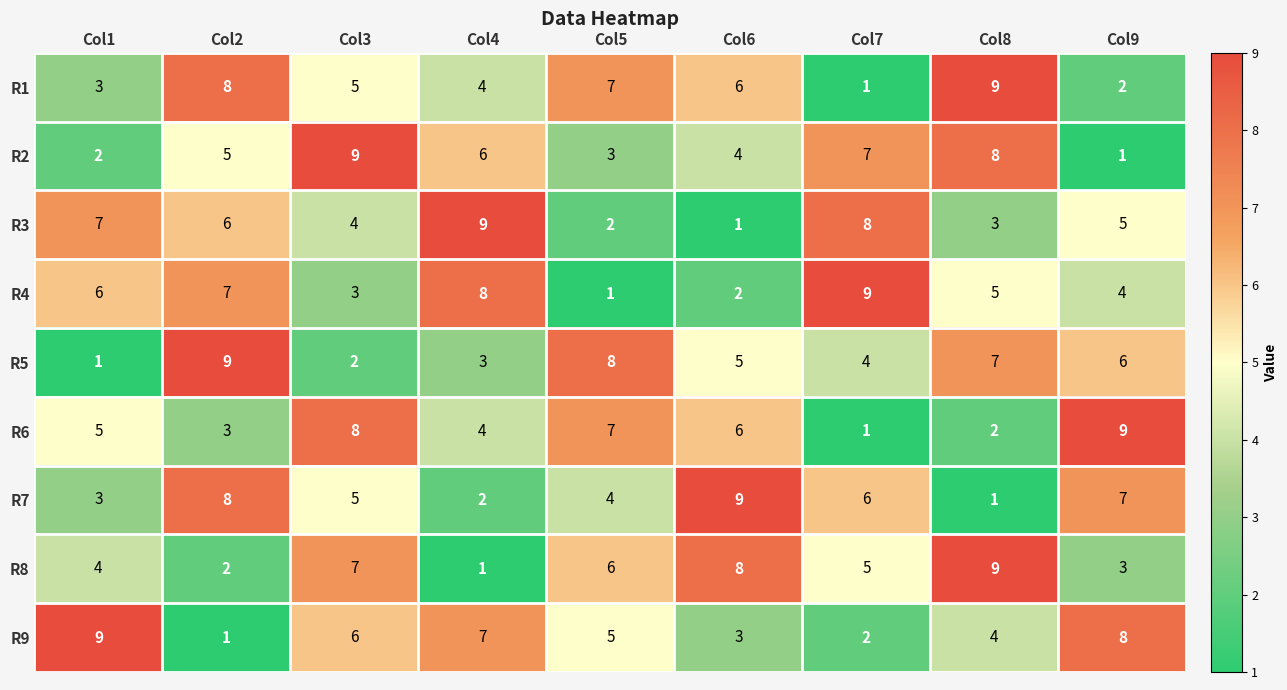

The value of R1 at Col2 is 2. True or false?

False